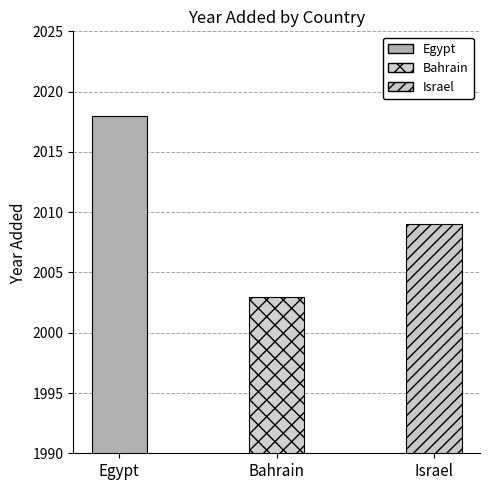

What is the label of the 2nd bar from the right?

Bahrain